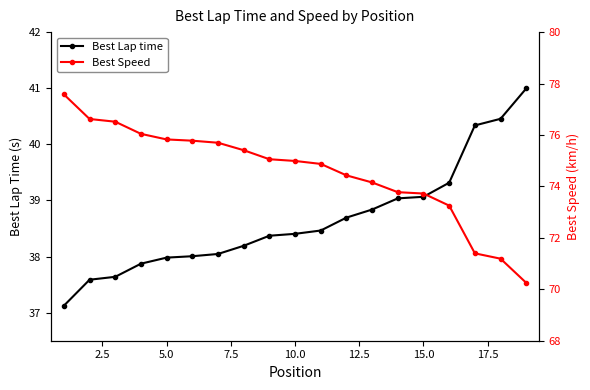

True or false: Best Speed and Best Lap time intersect in this chart.

False